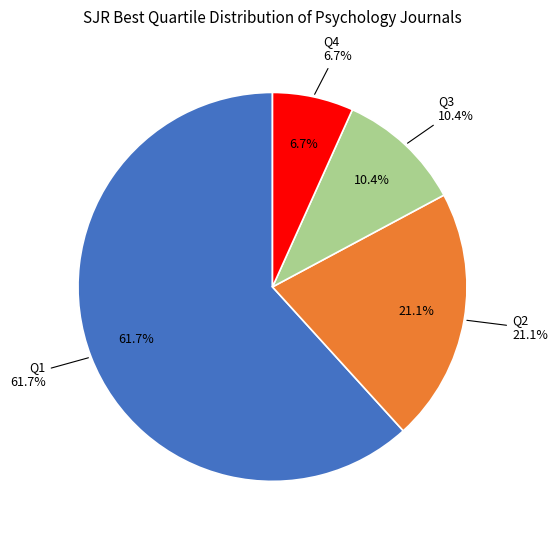

To the nearest percent, what is the difference between the Q3 and Q2 slice percentages?

11%